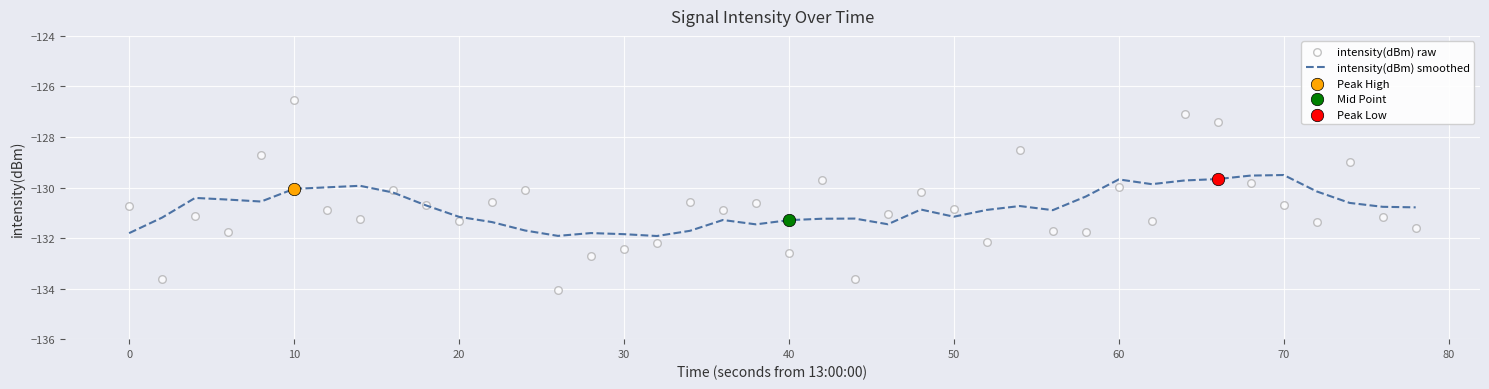

Is it true that intensity(dBm) smoothed equals -131.2 at 20?

True